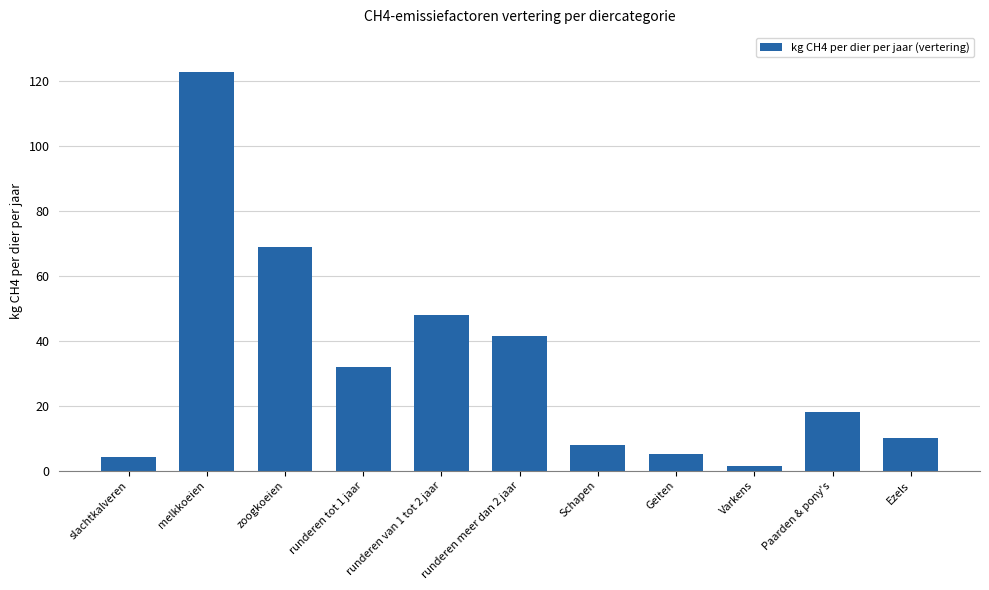

Reading left to right, extract all data points from this chart.

4.1	122.8	68.9	31.9	47.8	41.4	8.0	5.0	1.5	18.0	10.0